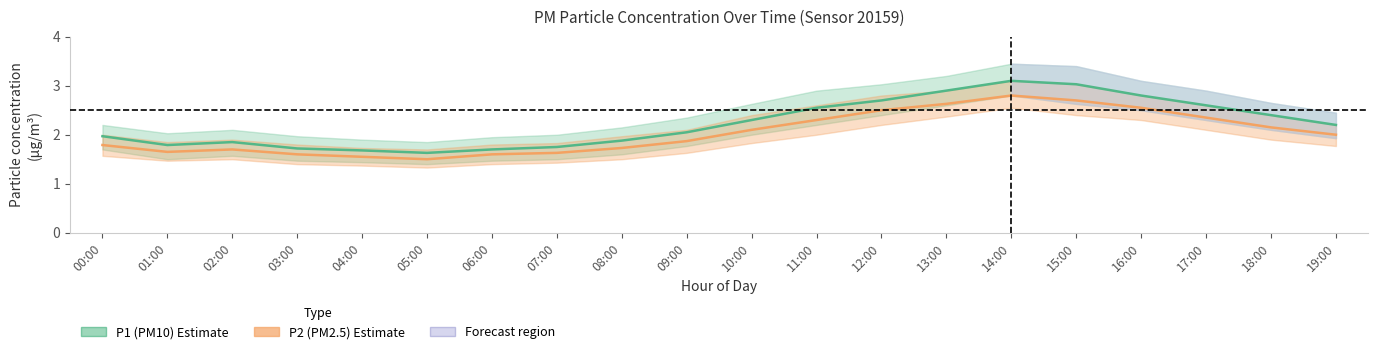

True or false: P1 (PM10) has a value of 2.8 at 06:00.

False